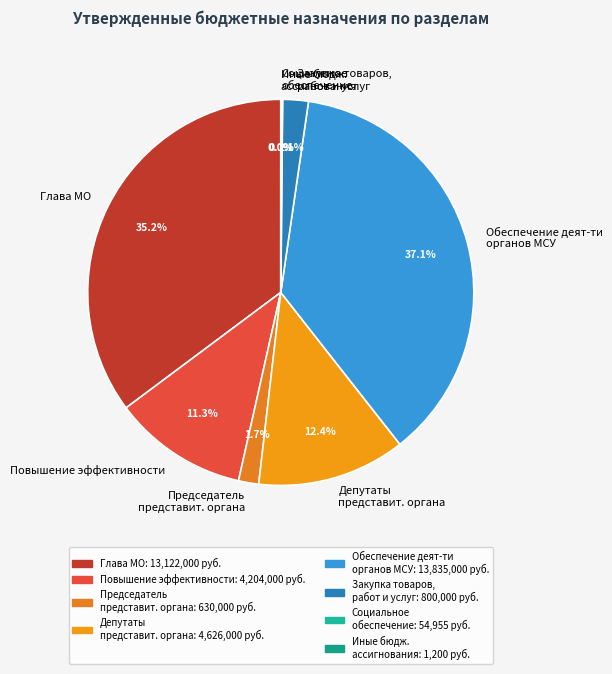

Is there any slice that represents more than half of the pie?

No